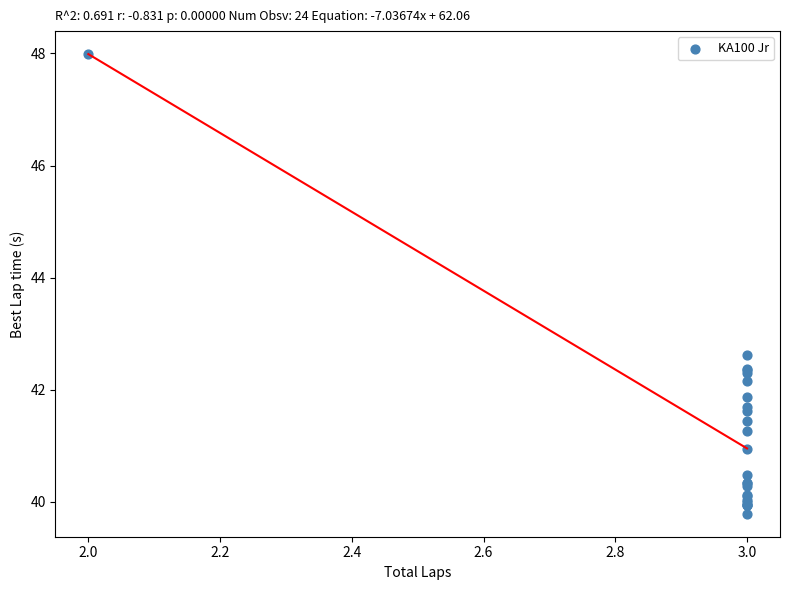

What Y value in the scatter plot is closest to 43?

42.6